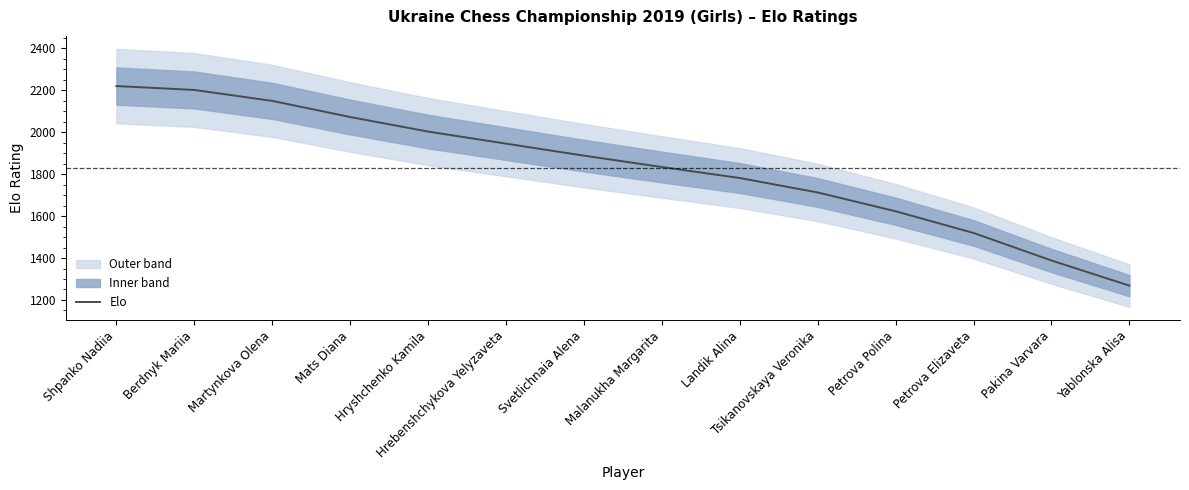

How many lines are shown in the chart?

1